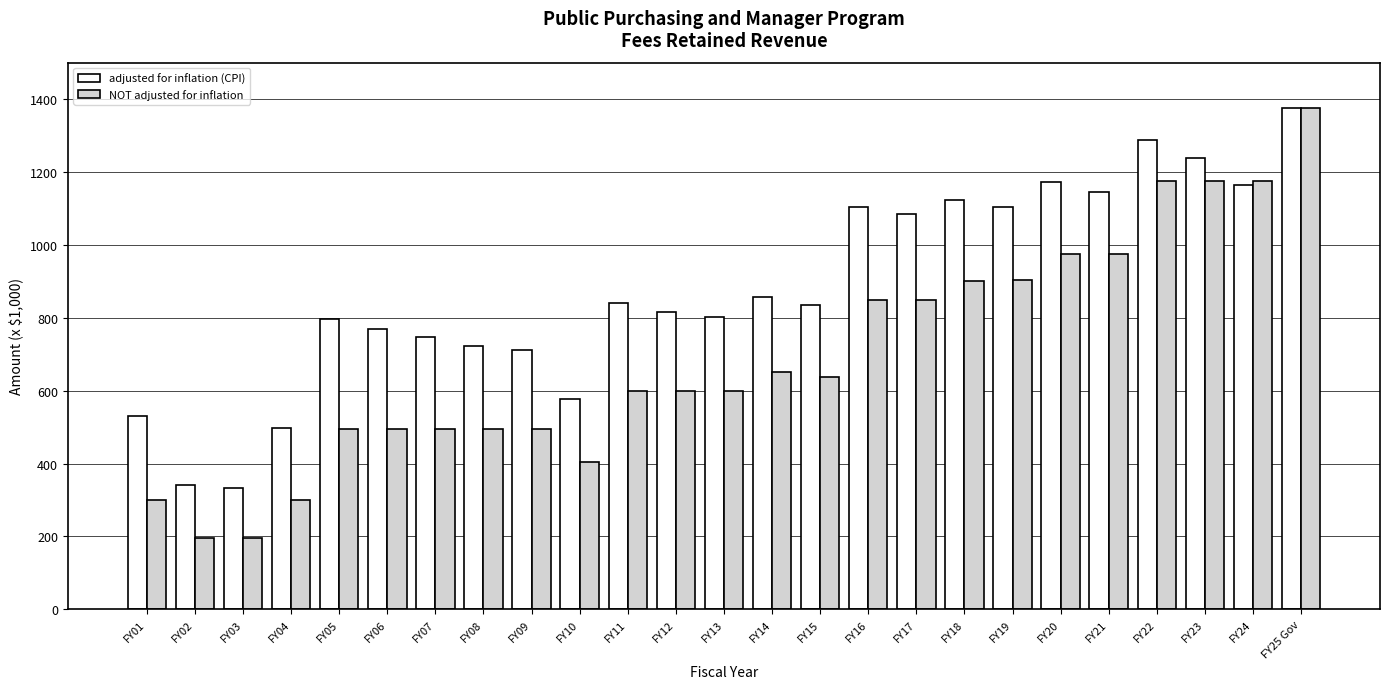

List the series in order of their peak value, highest first.

adjusted for inflation (CPI), NOT adjusted for inflation